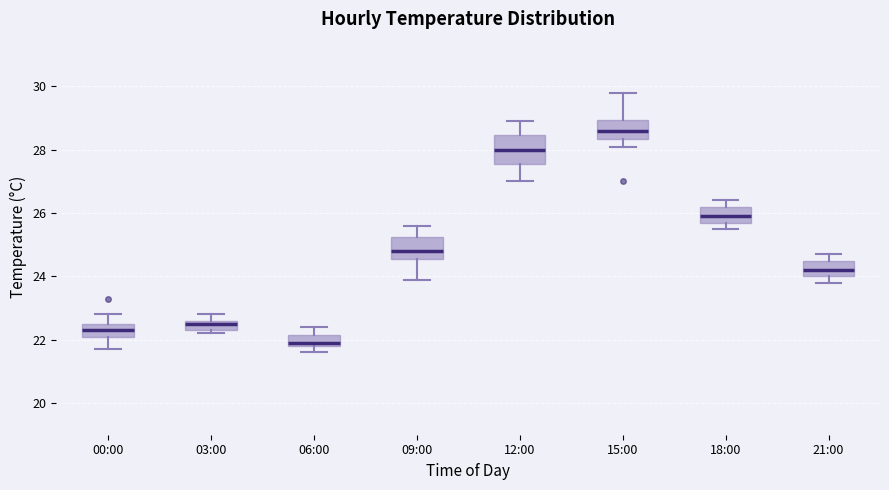

Reading left to right, transcribe this box plot: for each box, give where its median line is, the range the box spans, and where its two whiskers end, as read against the y-axis. The values are not printed on the chart, so give them approximately, as read against the axis.

00:00: median 22.4, box 22.2 to 22.6, whiskers 21.8 to 22.8
03:00: median 22.6 (just below the box's upper edge), box 22.4 to 22.6, whiskers 22.2 to 22.8
06:00: median 22.0, box 21.8 to 22.2, whiskers 21.6 to 22.4
09:00: median 24.8, box 24.6 to 25.2, whiskers 24.0 to 25.6
12:00: median 28.0, box 27.6 to 28.4, whiskers 27.0 to 29.0
15:00: median 28.6, box 28.4 to 29.0, whiskers 28.2 to 29.8
18:00: median 26.0, box 25.8 to 26.2, whiskers 25.6 to 26.4
21:00: median 24.2, box 24.0 to 24.6, whiskers 23.8 to 24.8